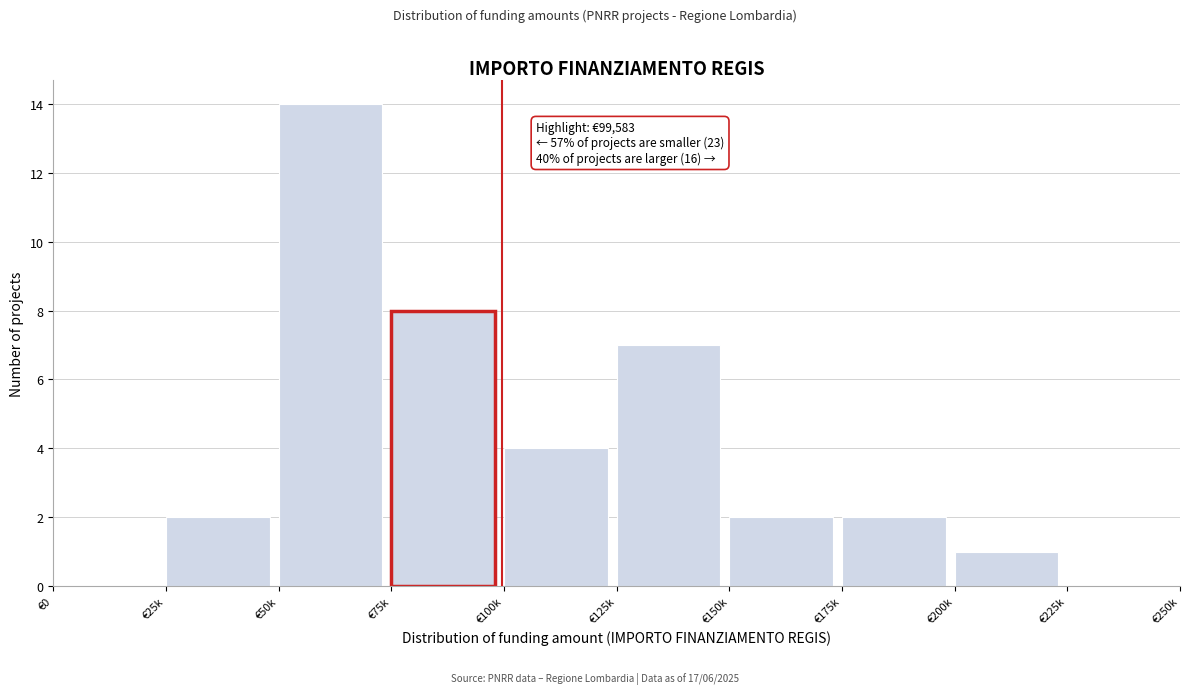

Reading left to right, list all the values displayed in this chart.

€0=0	€25k=2	€50k=14	€75k=8	€100k=4	€125k=7	€150k=2	€175k=2	€200k=1	€225k=0